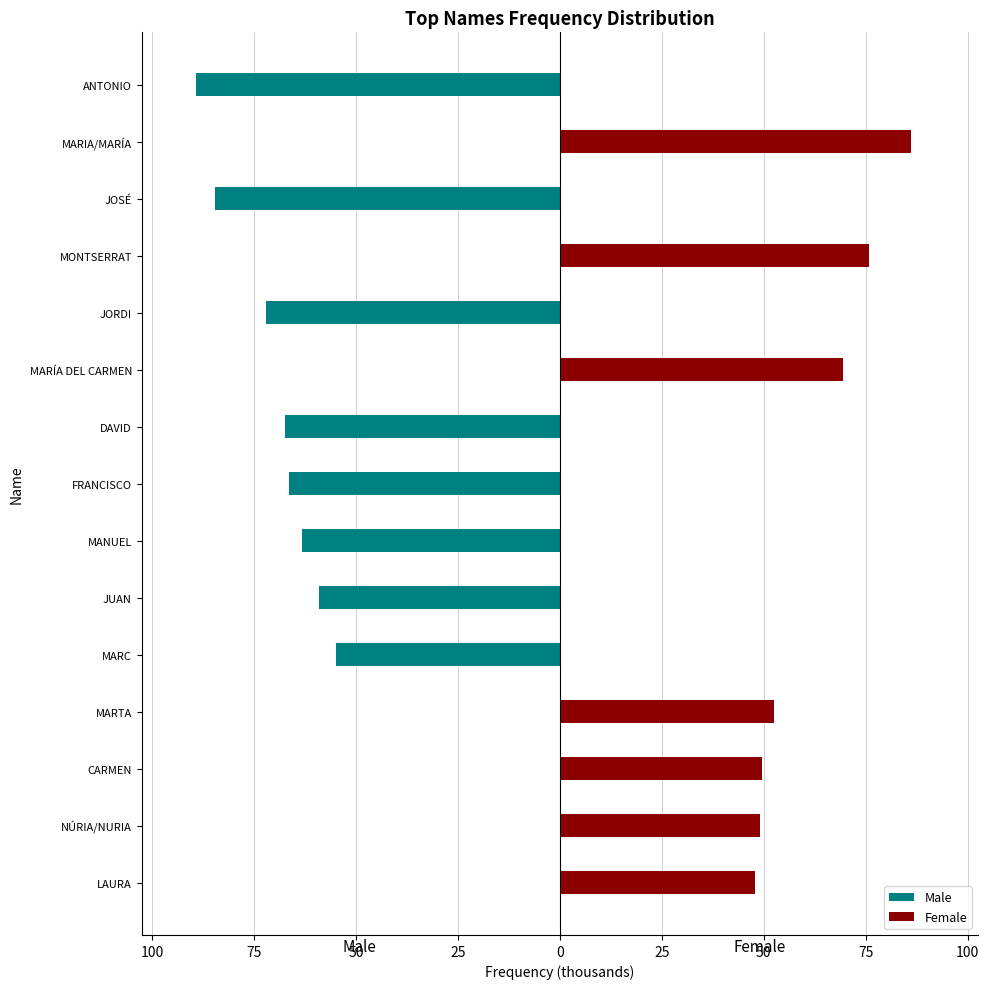

At 25, list the series in order from smallest to largest.

Male, Female